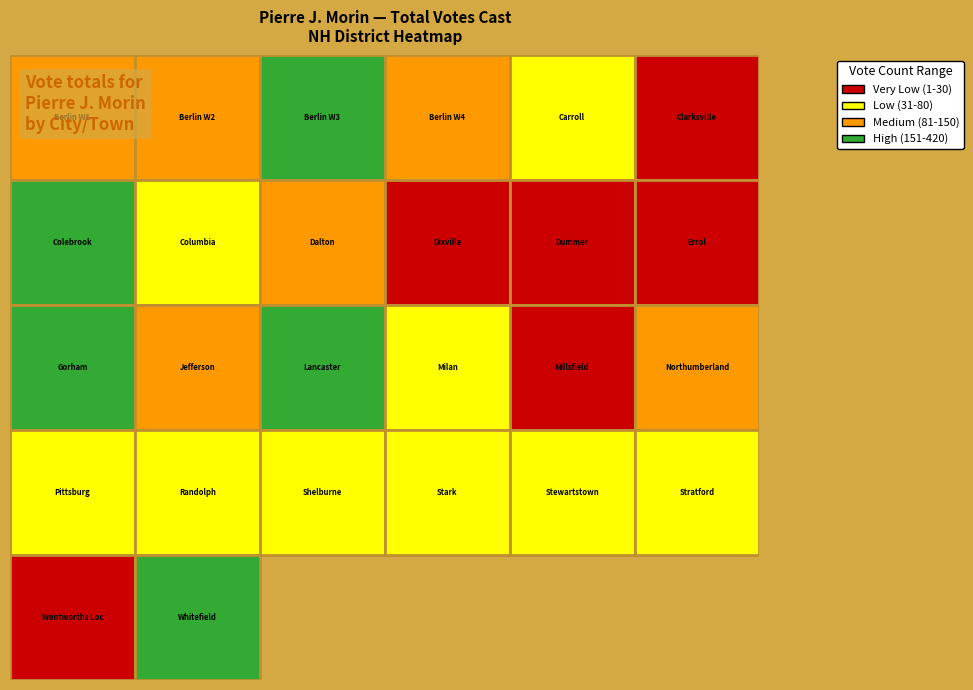

List the labels in order of value, largest first.

14, 2, 6, 25, 12, 1, 13, 0, 17, 3, 8, 15, 18, 4, 22, 7, 19, 20, 23, 21, 11, 10, 5, 9, 16, 24